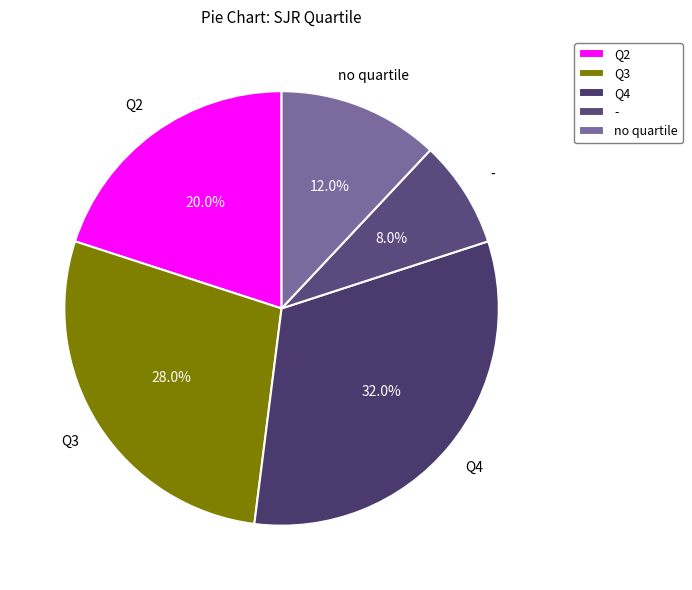

Which category has the biggest portion of the pie?

Q4